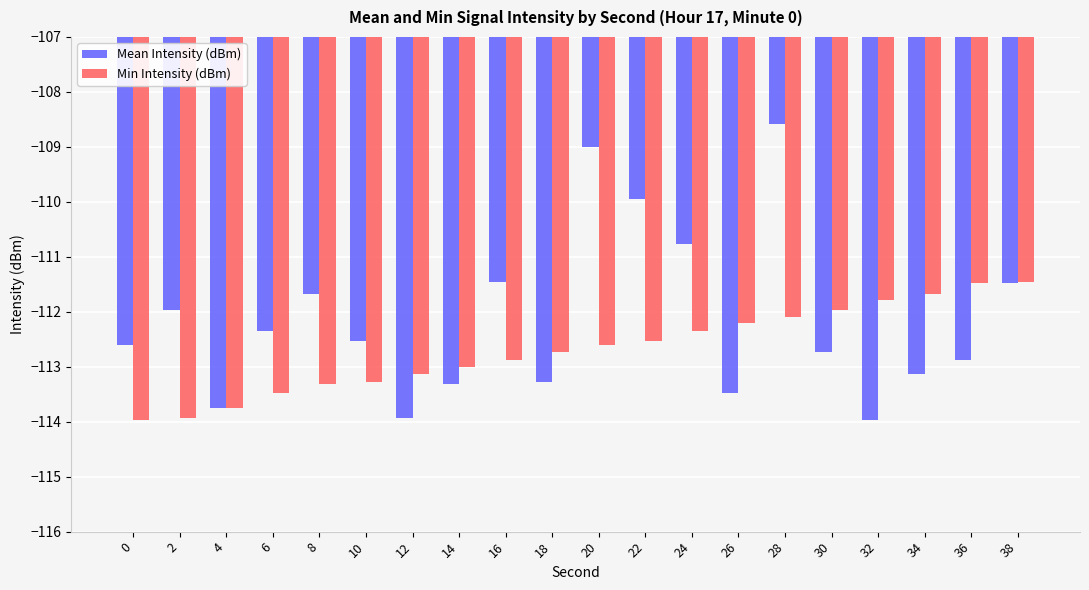

What is the spread (max minus min) of values at 18?

0.5